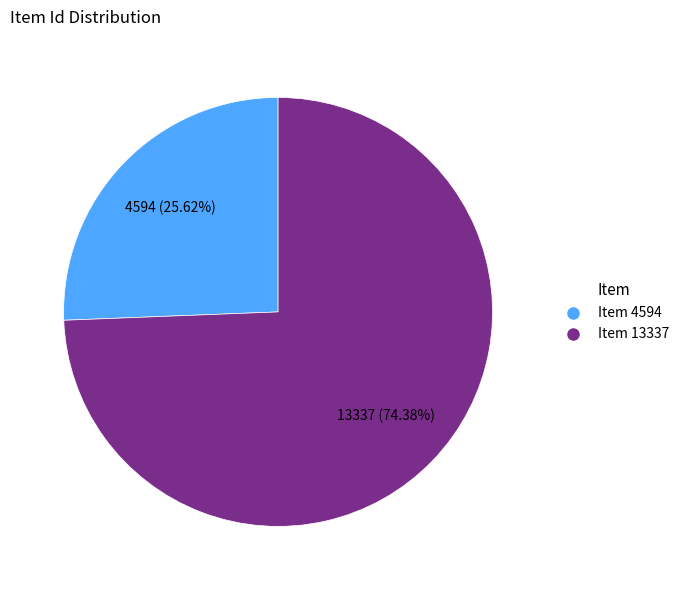

Count the number of slices in the pie.

2